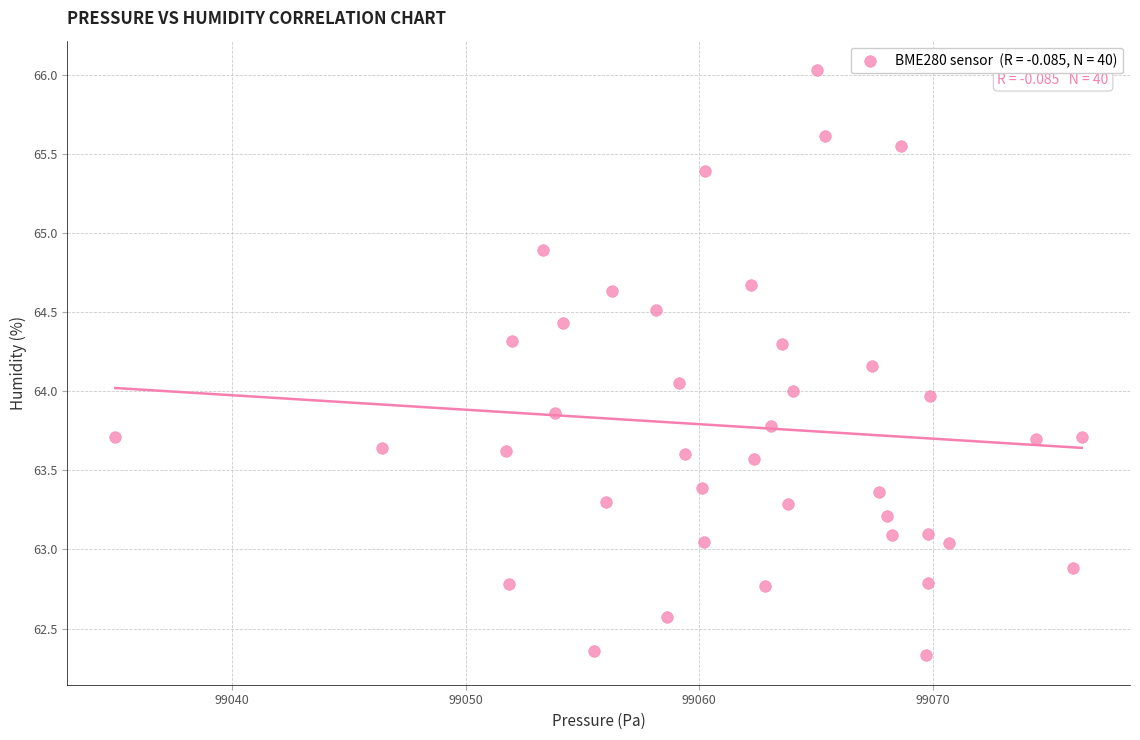

What is the range of X values (max minus min)?

41.4